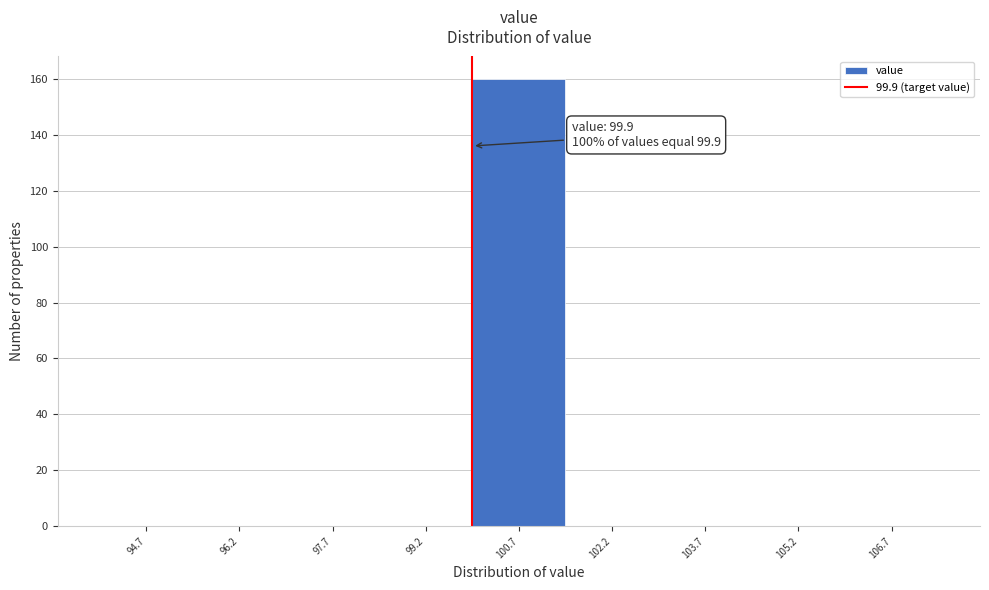

Which range on the x-axis has the tallest bar?

99.9 to 101.4